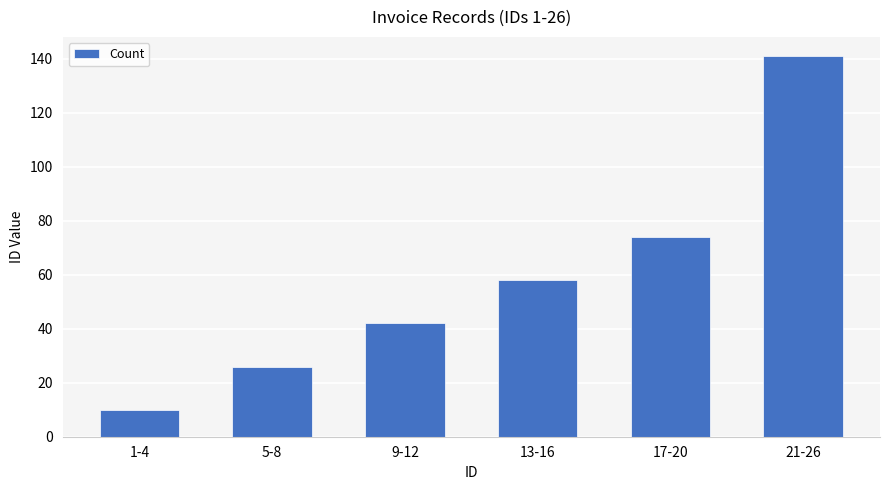

The chart shows a value of 58 at 13-16. True or false?

True